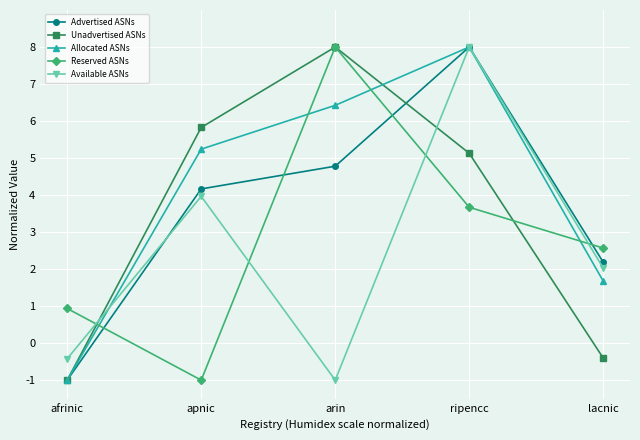

What is the approximate value of Reserved ASNs at afrinic?

0.9